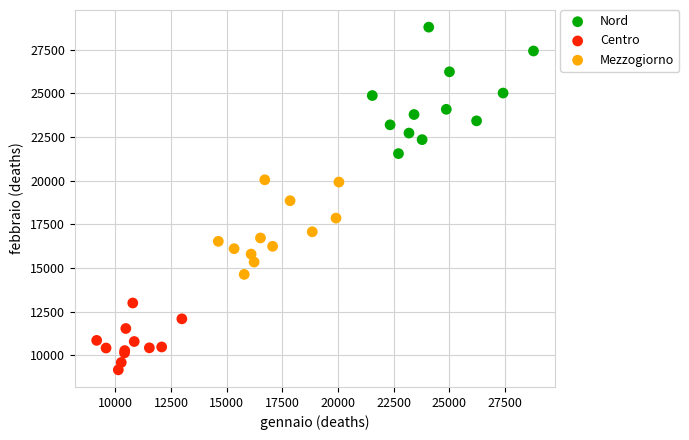

Which series has the largest Y range (max minus min)?

Nord